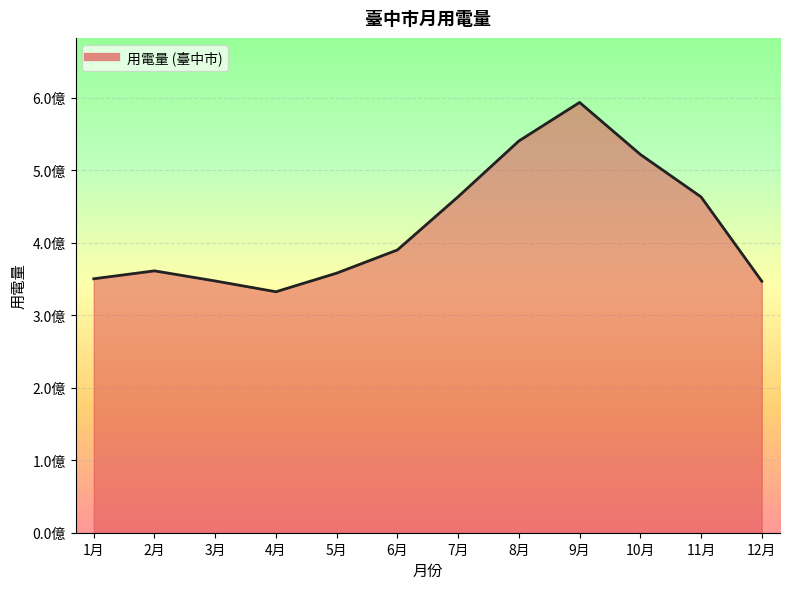

True or false: there are more than 2 points higher than both neighbors.

False